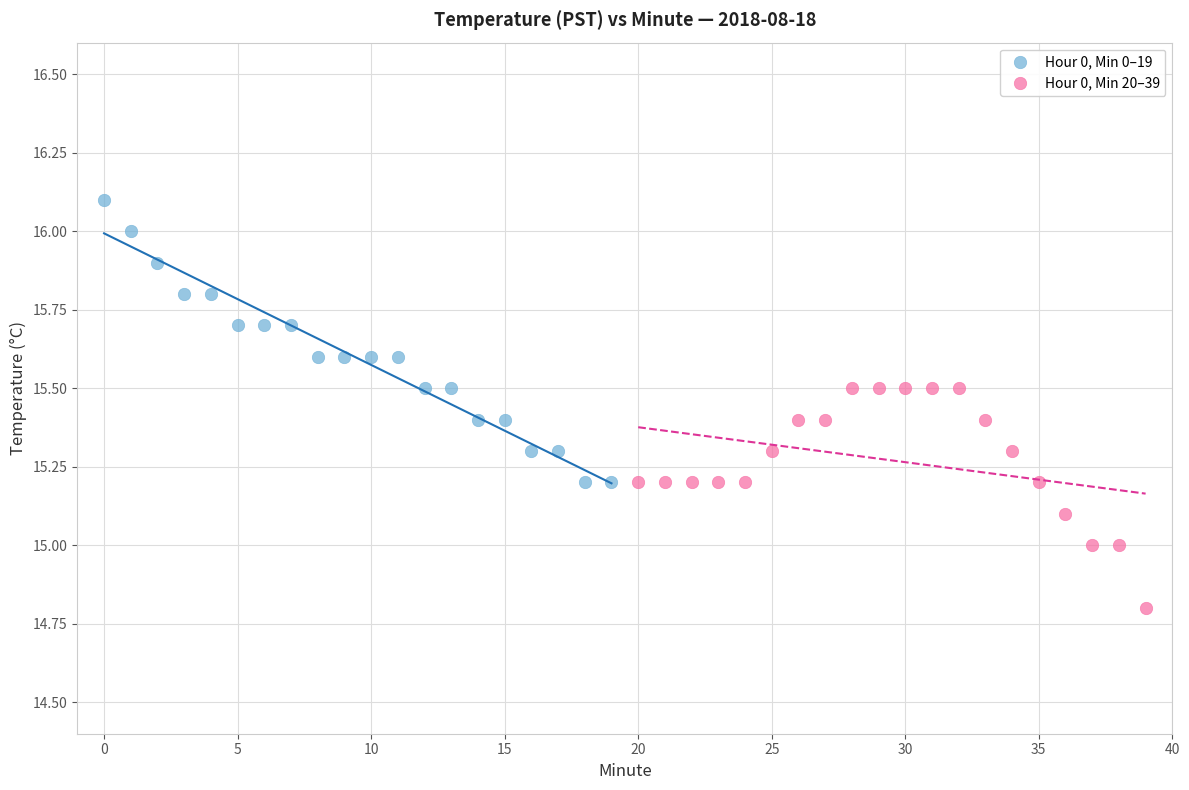

Which series contains the lowest Y value?

Hour 0, Min 20–39